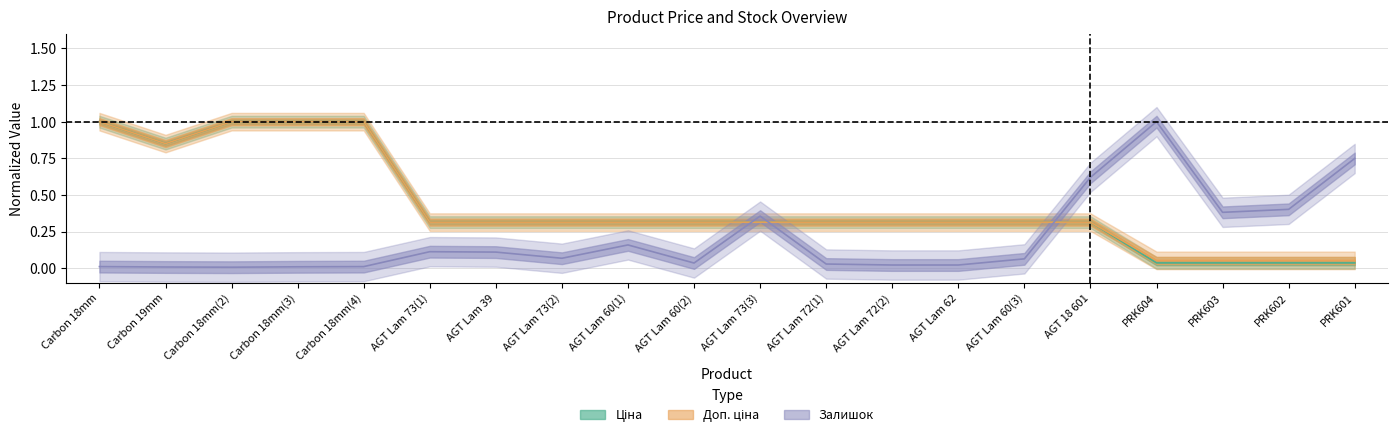

The Ціна series shows 0.1 at AGT Lam 60(1). True or false?

False